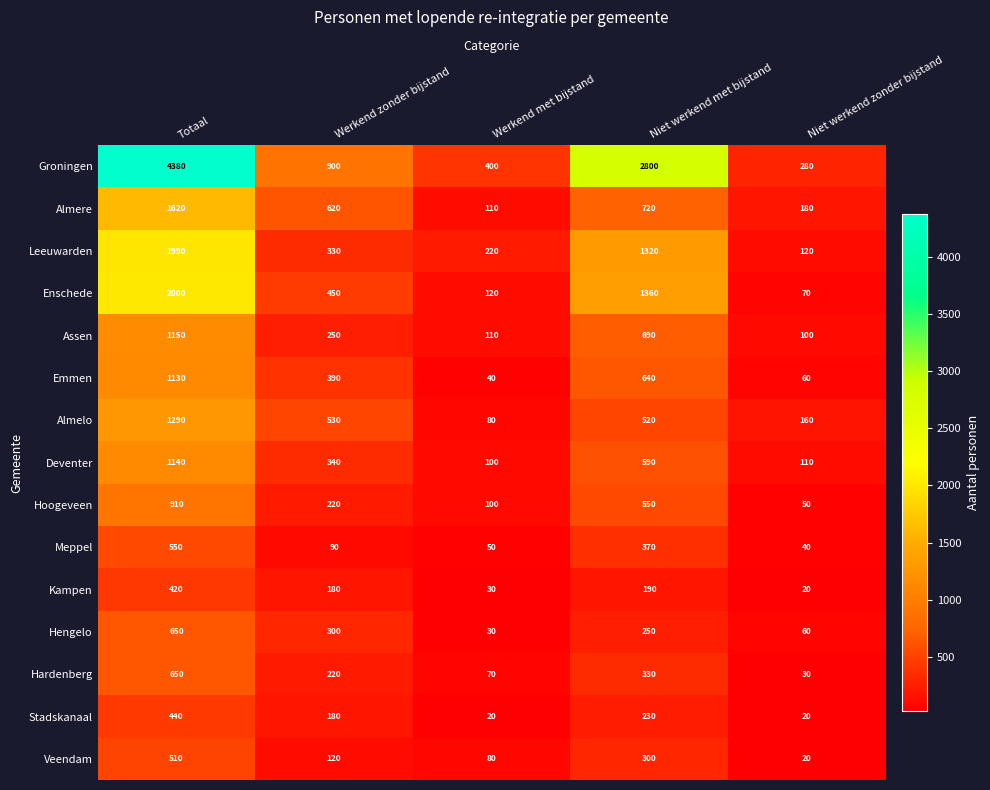

At Niet werkend met bijstand, list the series in order from smallest to largest.

Kampen, Stadskanaal, Hengelo, Veendam, Hardenberg, Meppel, Almelo, Hoogeveen, Deventer, Emmen, Assen, Almere, Leeuwarden, Enschede, Groningen